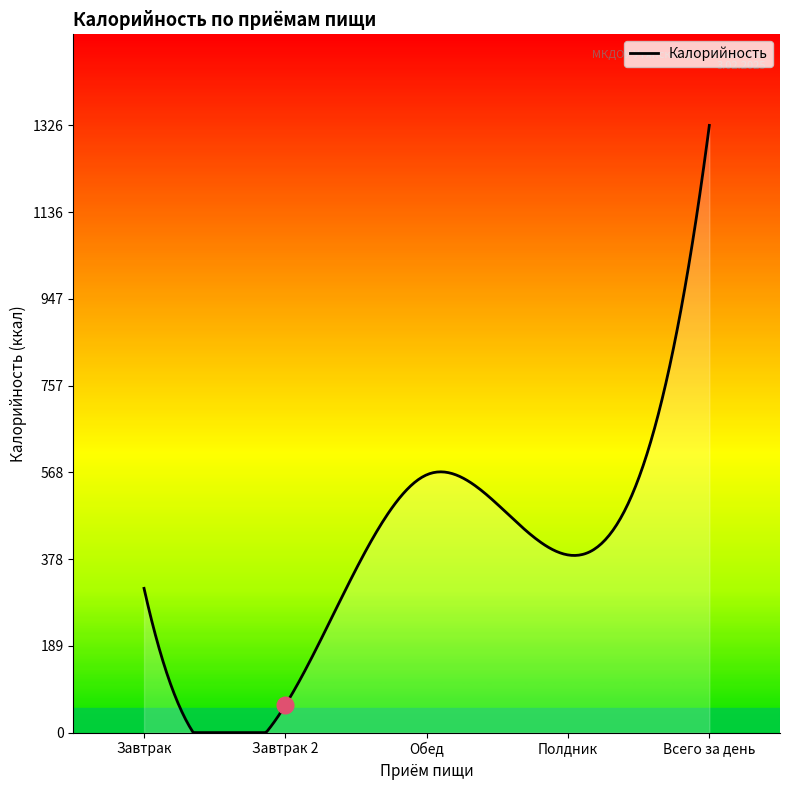

What is the greatest value displayed?

1326.0